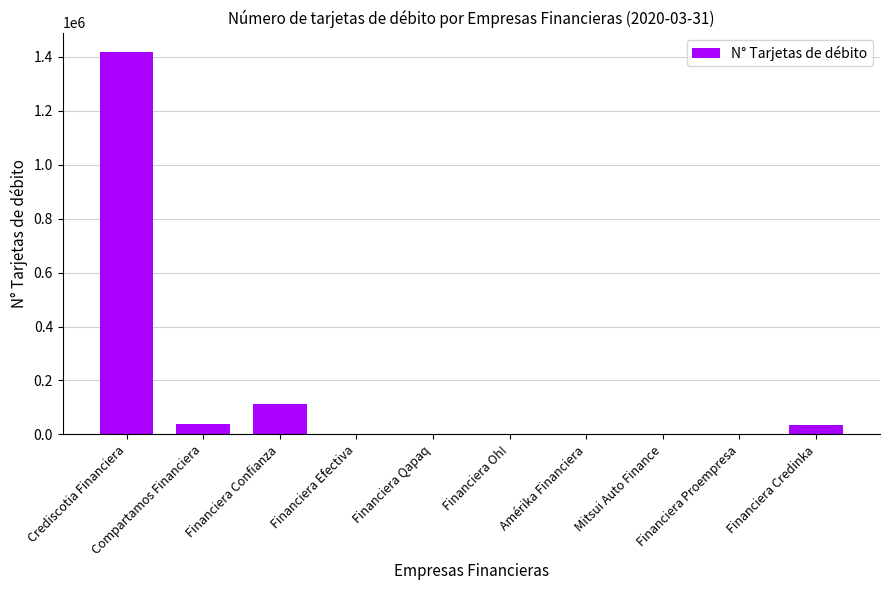

Reading right to left, list all the values displayed in this chart.

33065	0	0	0	0	0	0	112659	39509	1419351